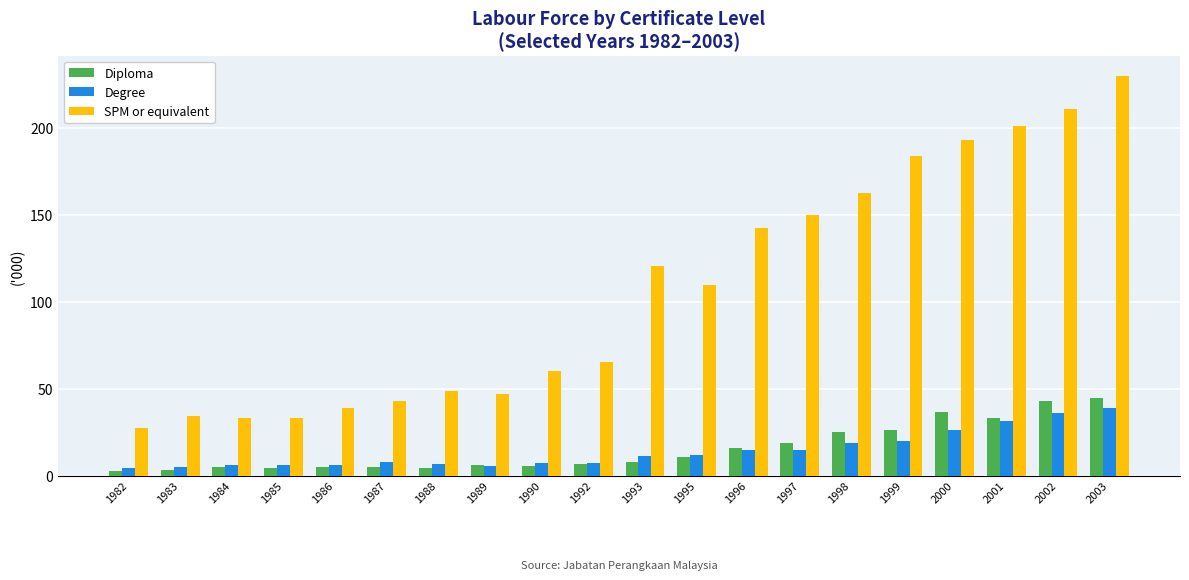

What is the difference between the maximum and minimum values in the Degree series?

34.3